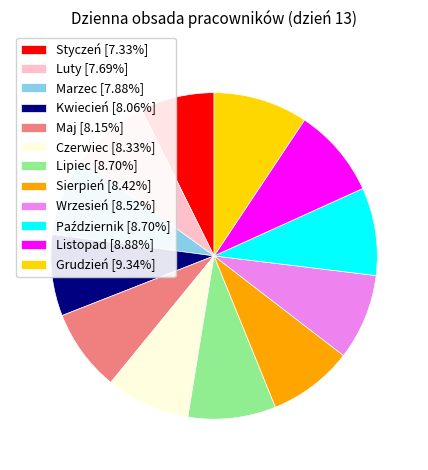

Approximately how many times larger is the value at Sierpień [8.42%] compared to Grudzień [9.34%]?

0.9